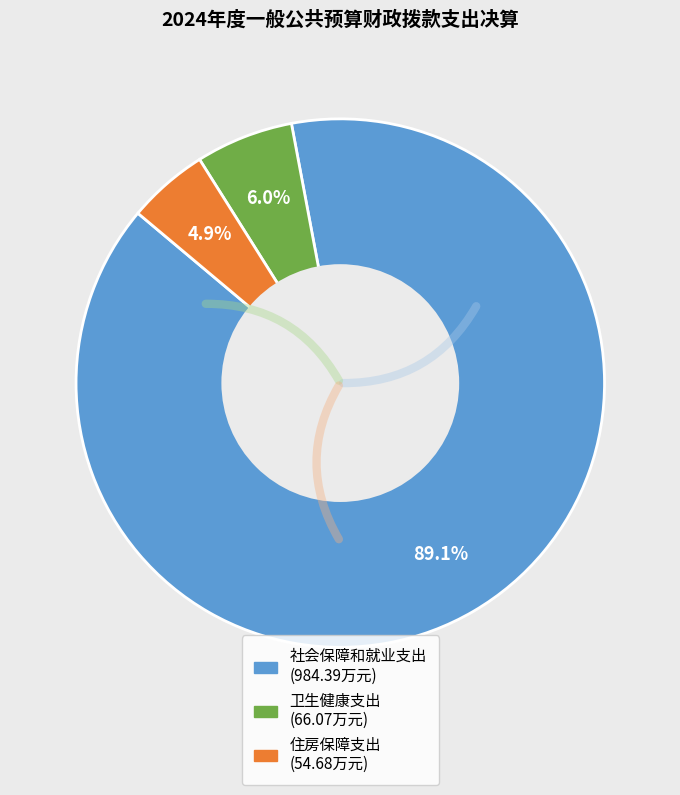

How many slices are in this pie chart?

3